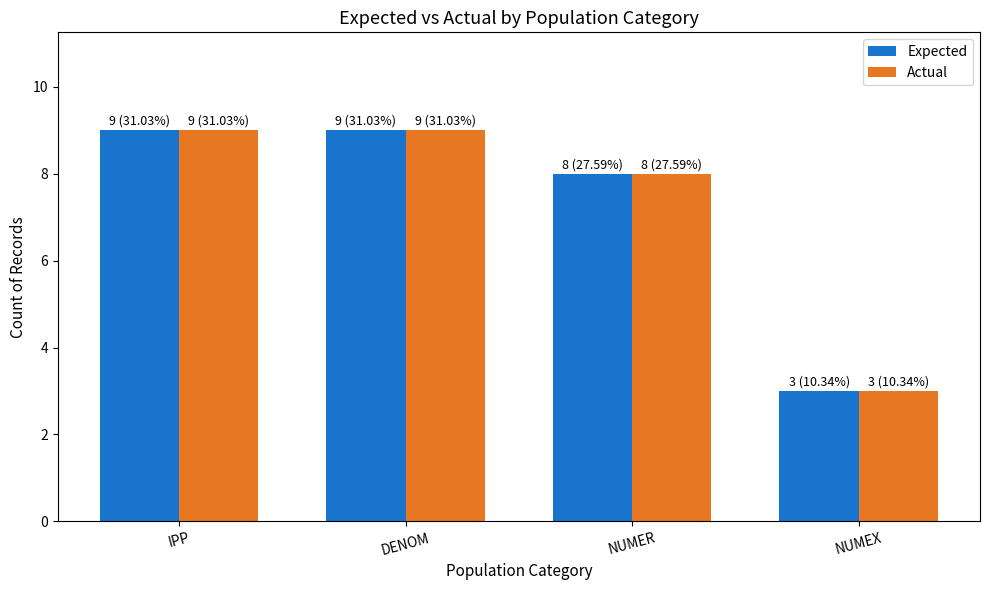

The Actual series shows 11 at NUMER. True or false?

False